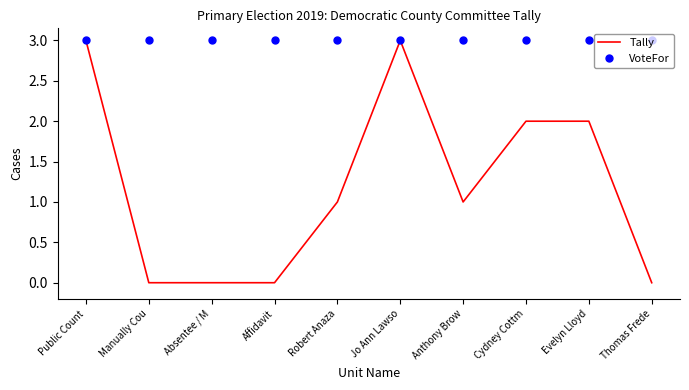

What is the difference between the maximum and minimum values in the Tally series?

3